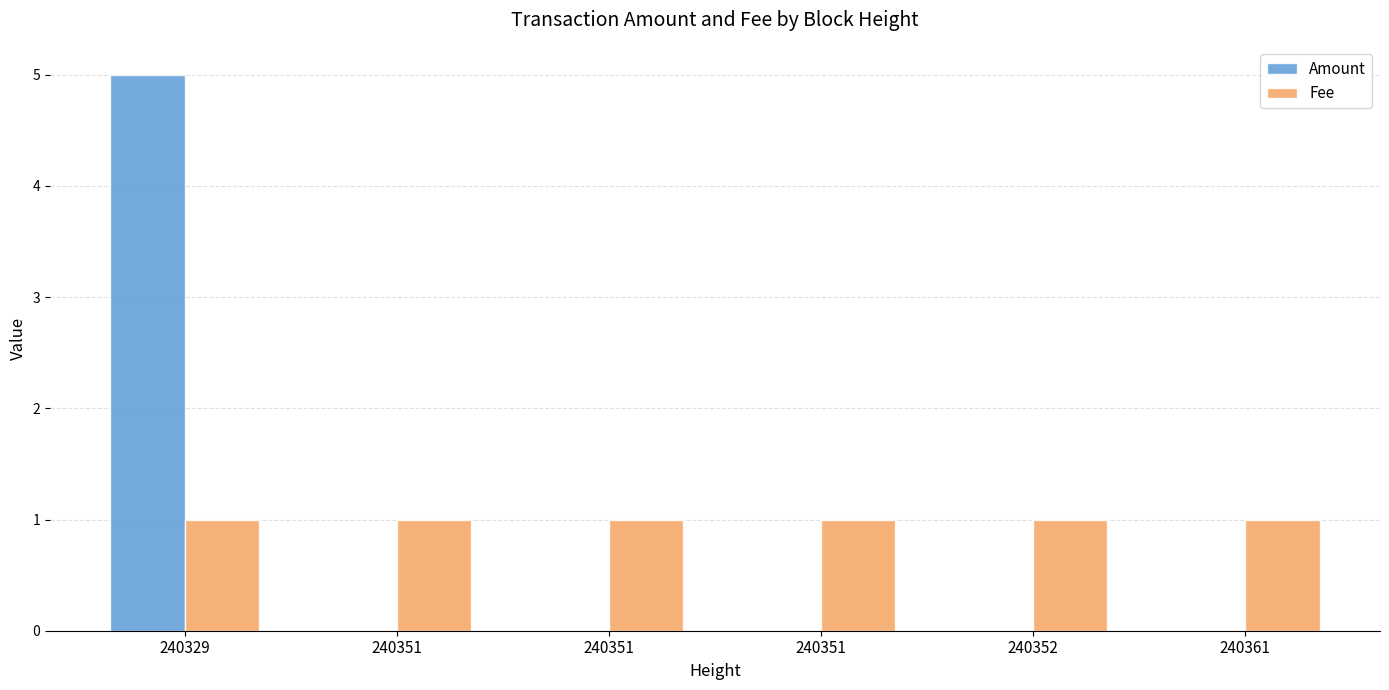

Reading right to left, what are all the values shown in this chart?

Amount: 0	0	0	0	0	5
Fee: 1	1	1	1	1	1